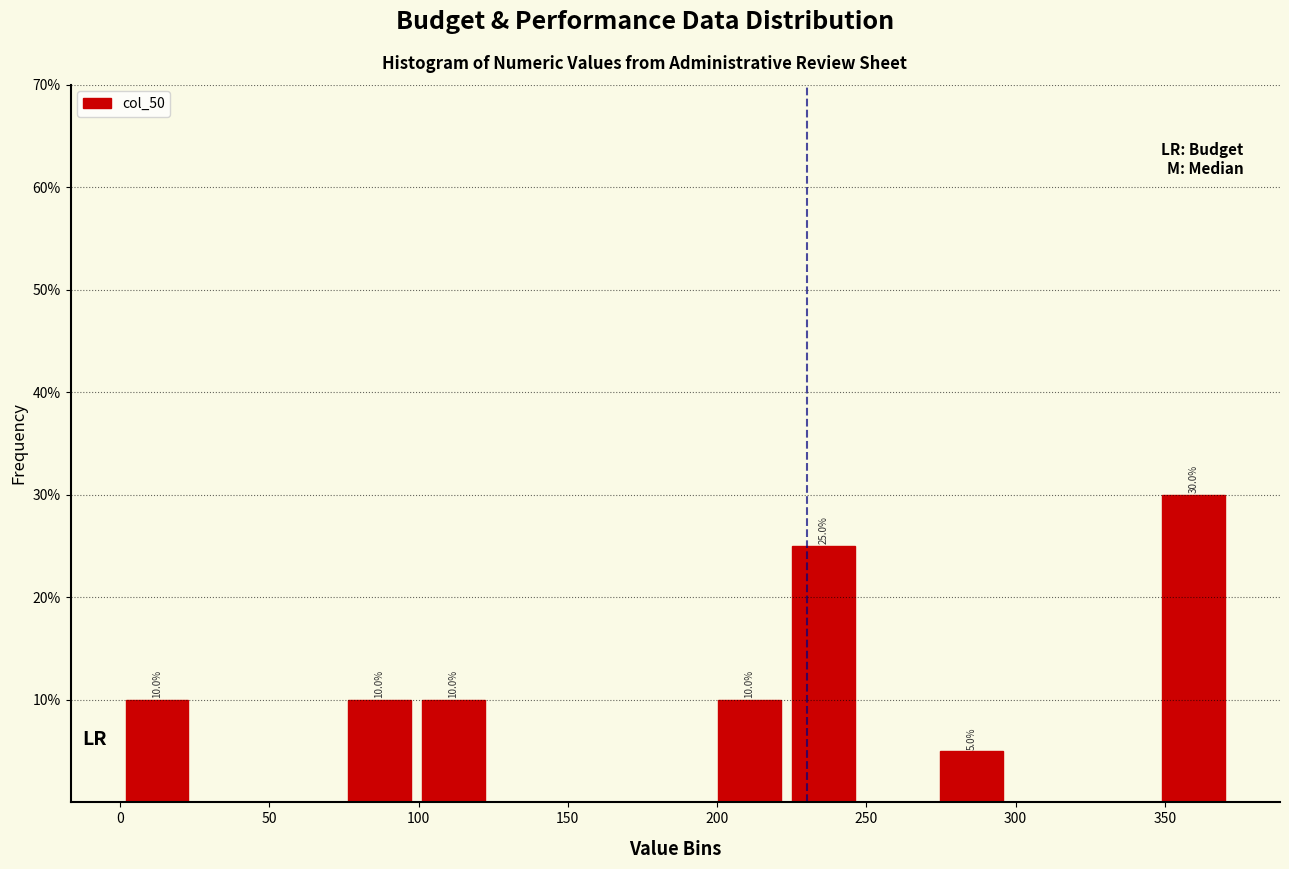

Over which range of the x-axis is the bar tallest?

345 to 370